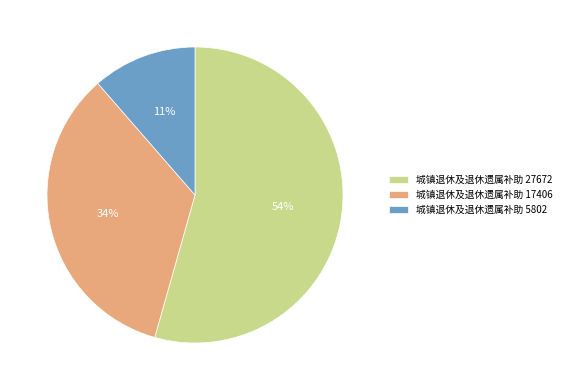

How many segments does this pie chart have?

3